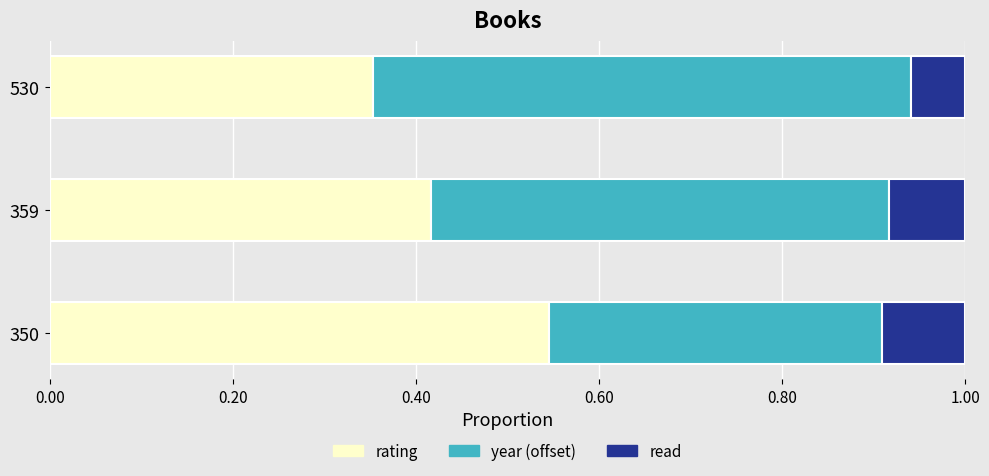

What is the total value across all series at 359?

1.0